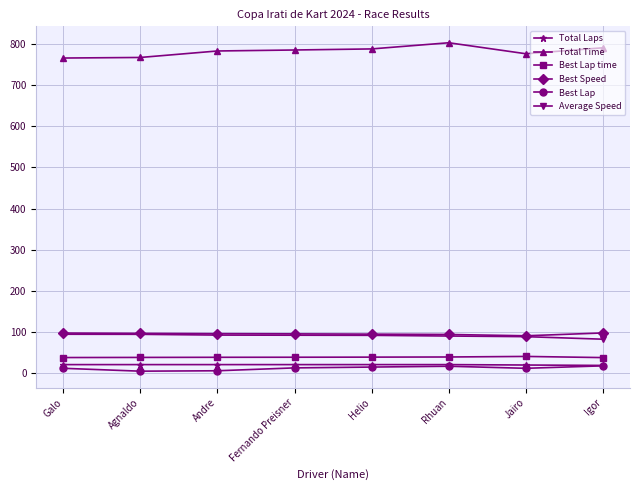

What are all the series names shown in the legend?

Total Laps, Total Time, Best Lap time, Best Speed, Best Lap, Average Speed